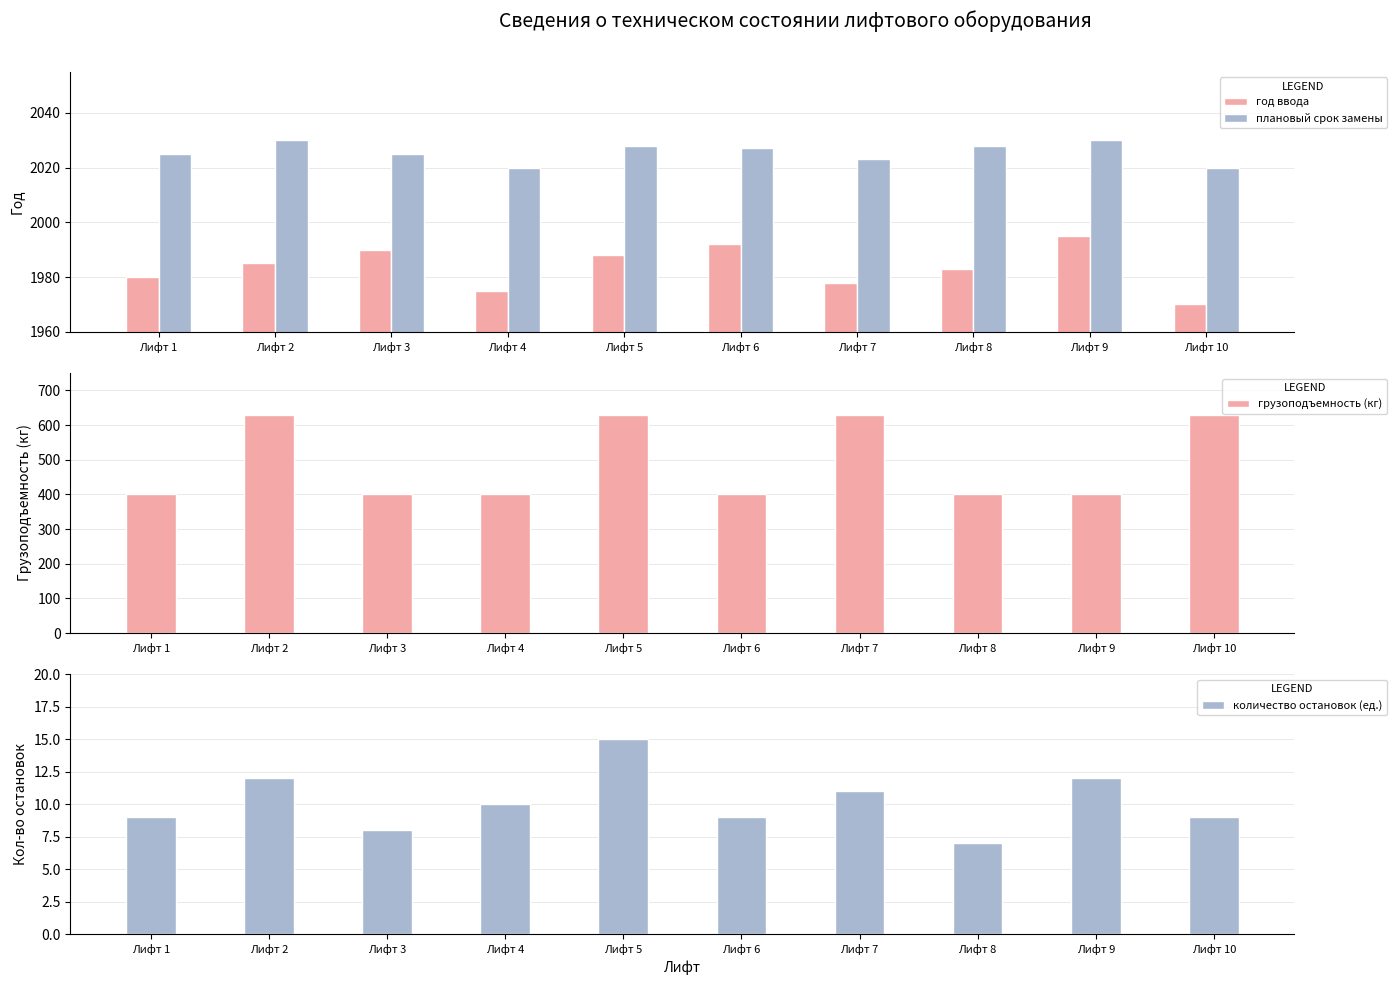

Which has a higher value, Лифт 4 or Лифт 9?

Лифт 9